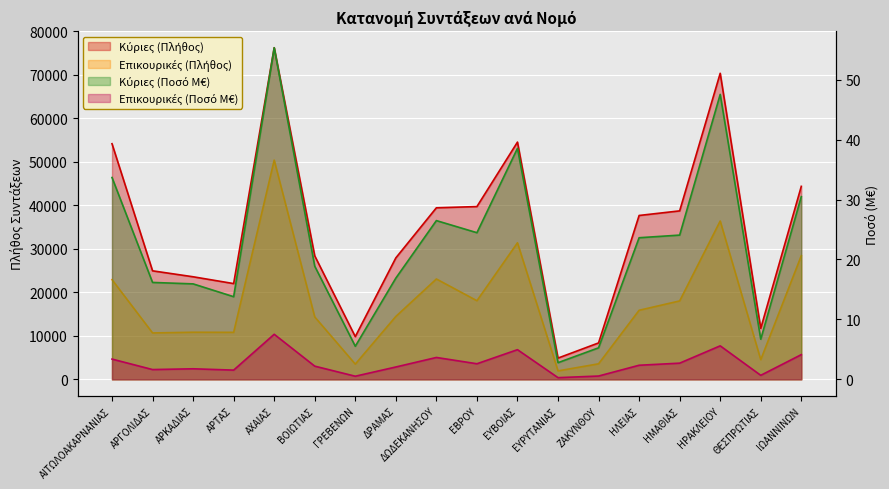

Reading left to right, extract all data points from this chart.

Κύριες (Πλήθος): 54175.0	24949.0	23582.0	22015.0	76251.0	28395.0	9821.0	27925.0	39442.0	39725.0	54549.0	4887.0	8373.0	37676.0	38734.0	70370.0	11720.0	44374.0
Επικουρικές (Πλήθος): 22920.0	10670.0	10829.0	10804.0	50404.0	14346.0	3499.0	14458.0	23074.0	18079.0	31396.0	1942.0	3570.0	15879.0	18030.0	36403.0	4517.0	28429.0
Κύριες (Ποσό M€): 33.7	16.2	15.9	13.8	55.3	18.9	5.5	16.9	26.5	24.5	38.5	2.8	5.3	23.6	24.1	47.5	6.7	30.5
Επικουρικές (Ποσό M€): 3.4	1.6	1.8	1.5	7.5	2.2	0.5	2.1	3.6	2.6	5.0	0.3	0.6	2.4	2.7	5.6	0.7	4.1